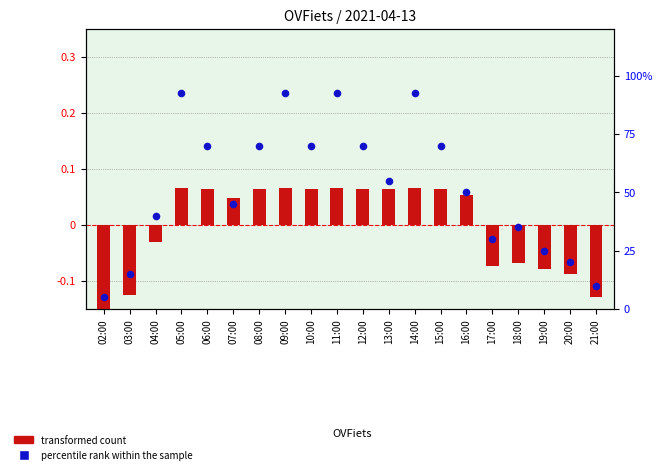

What are all the series names shown in the legend?

transformed count, percentile rank within the sample